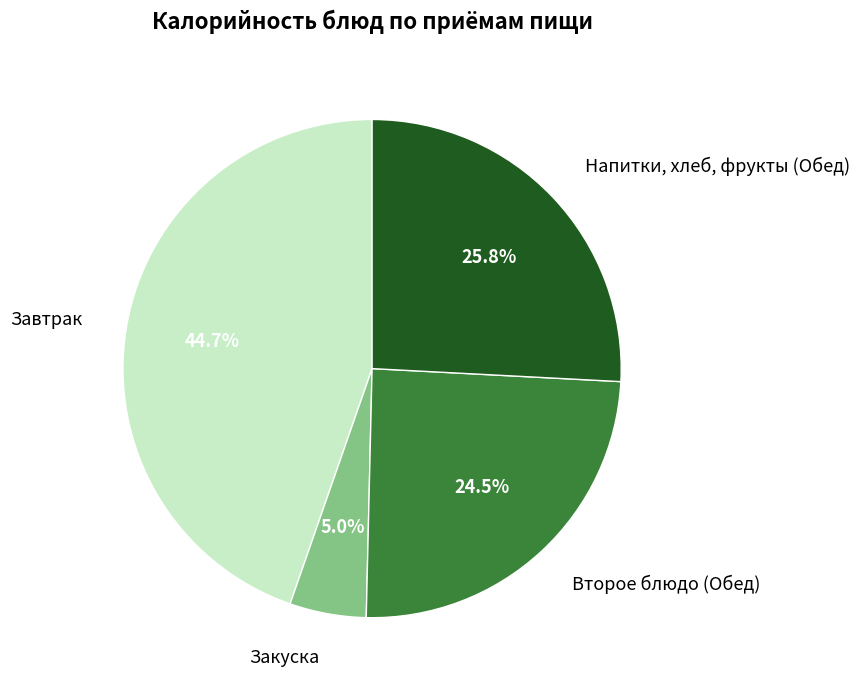

Between Закуска and Завтрак, which is larger?

Завтрак